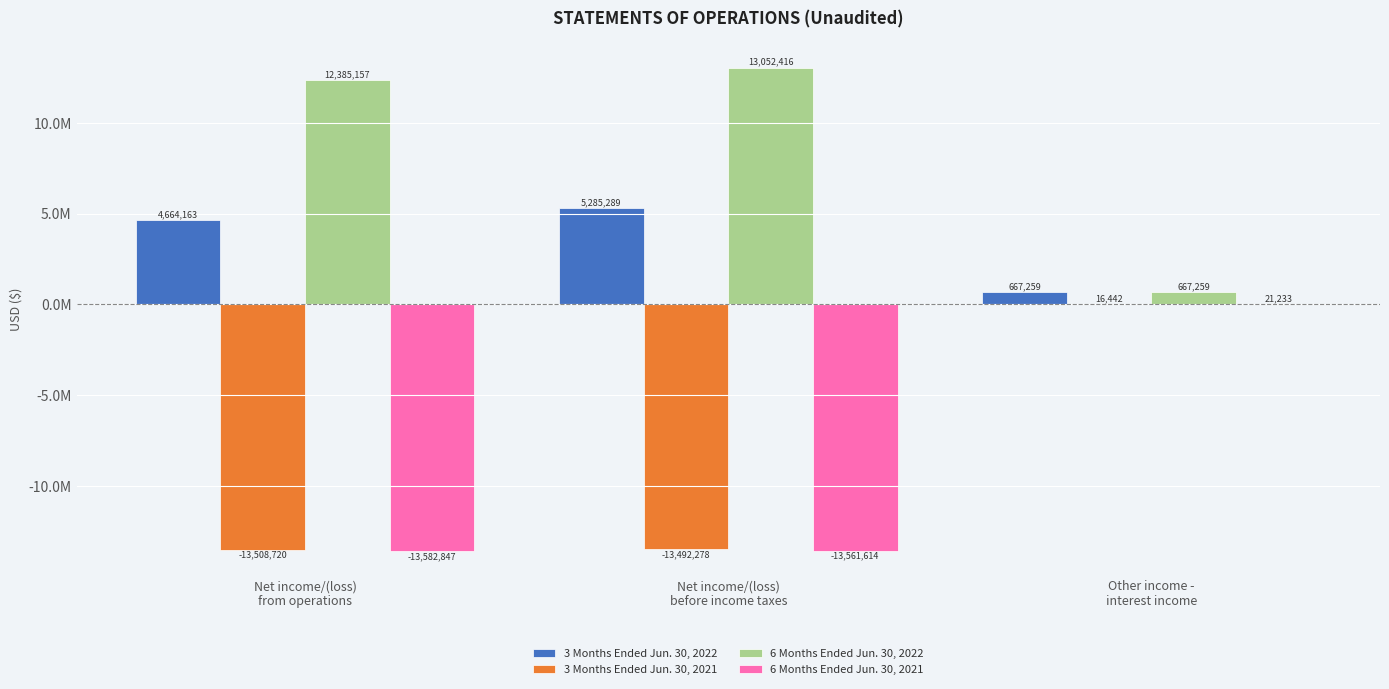

Which category has the lowest value in the 6 Months Ended Jun. 30, 2022 series?

Other income -
interest income